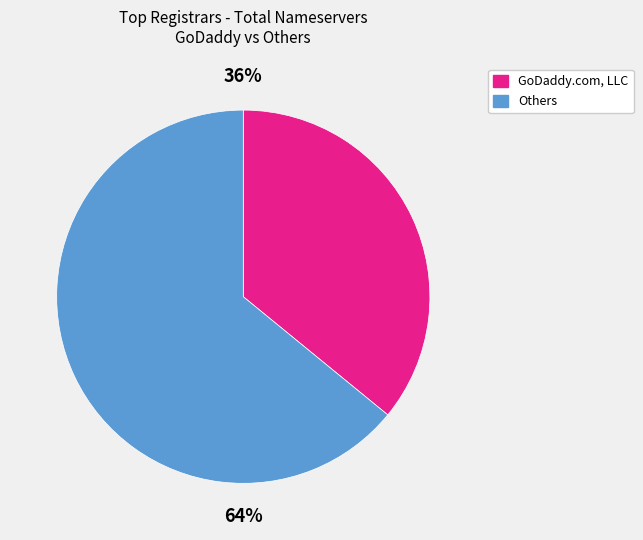

To the nearest percent, what is the difference between the largest and smallest slice percentages?

28%